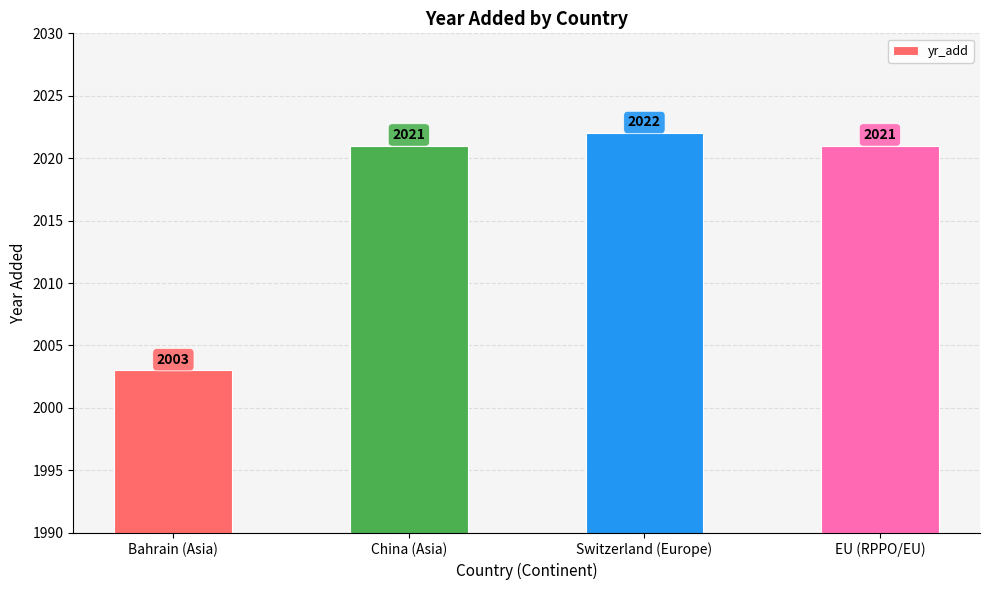

Are the bars grouped side by side (vs. stacked)?

No